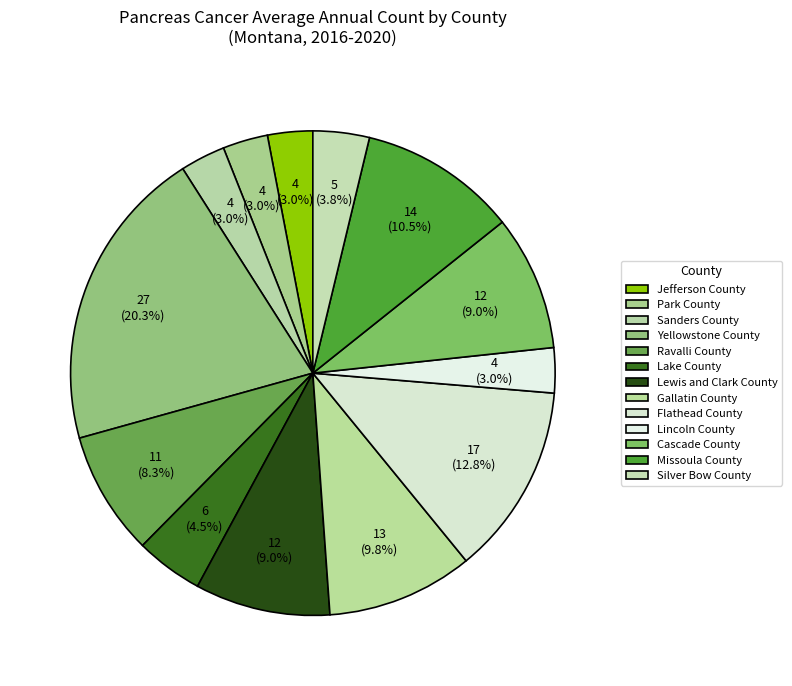

The Ravalli County slice represents 8% of the pie. True or false?

True